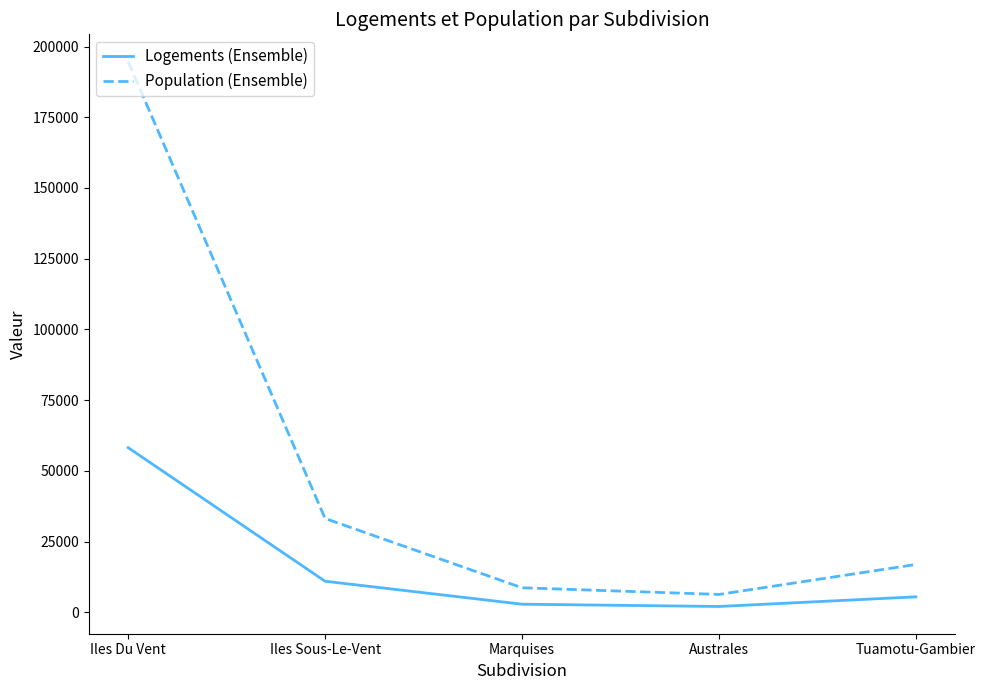

True or false: Population (Ensemble) and Logements (Ensemble) cross at least once.

False